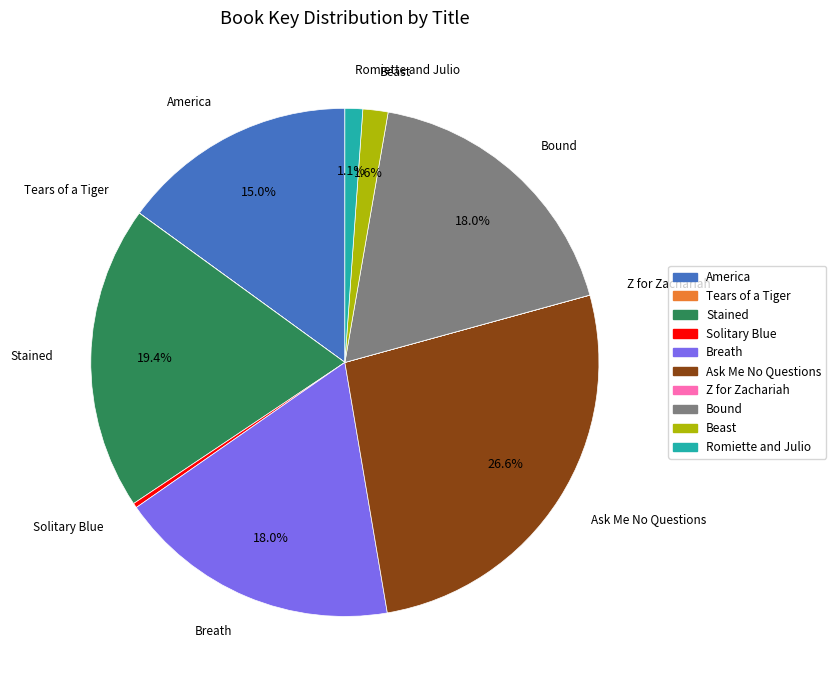

What is the ratio of the value at Ask Me No Questions to the value at Beast?

16.6